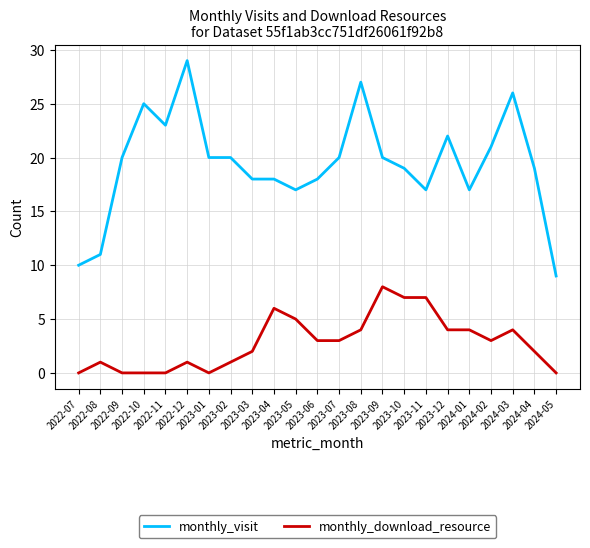

Reading right to left, list all the values displayed in this chart.

monthly_visit: 9	19	26	21	17	22	17	19	20	27	20	18	17	18	18	20	20	29	23	25	20	11	10
monthly_download_resource: 0	2	4	3	4	4	7	7	8	4	3	3	5	6	2	1	0	1	0	0	0	1	0